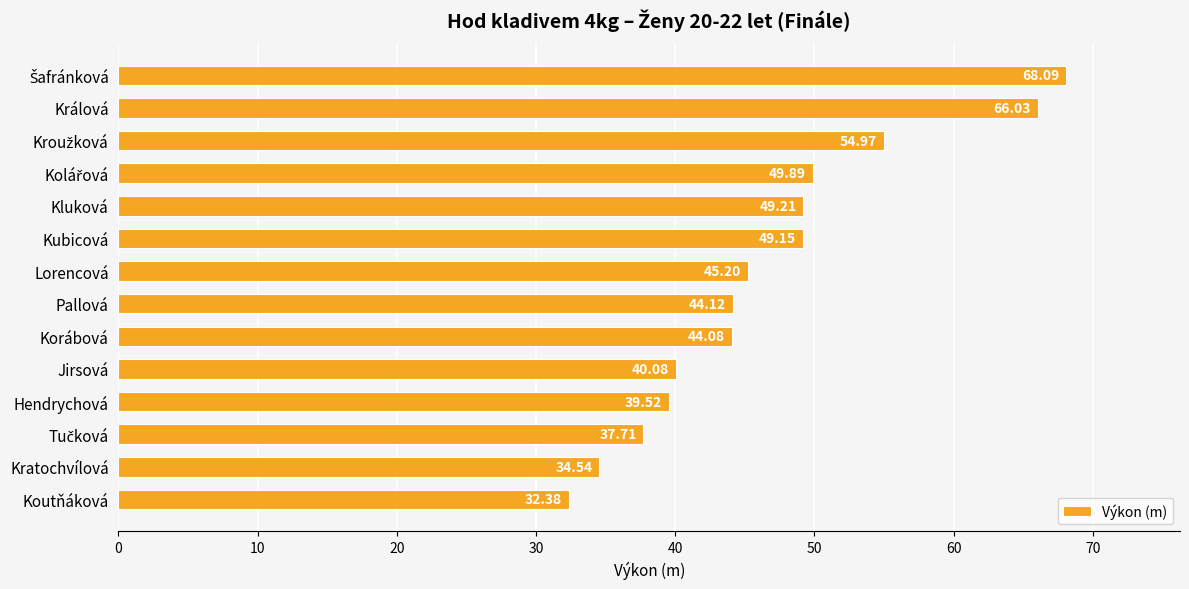

How many data points are less than 45?

7